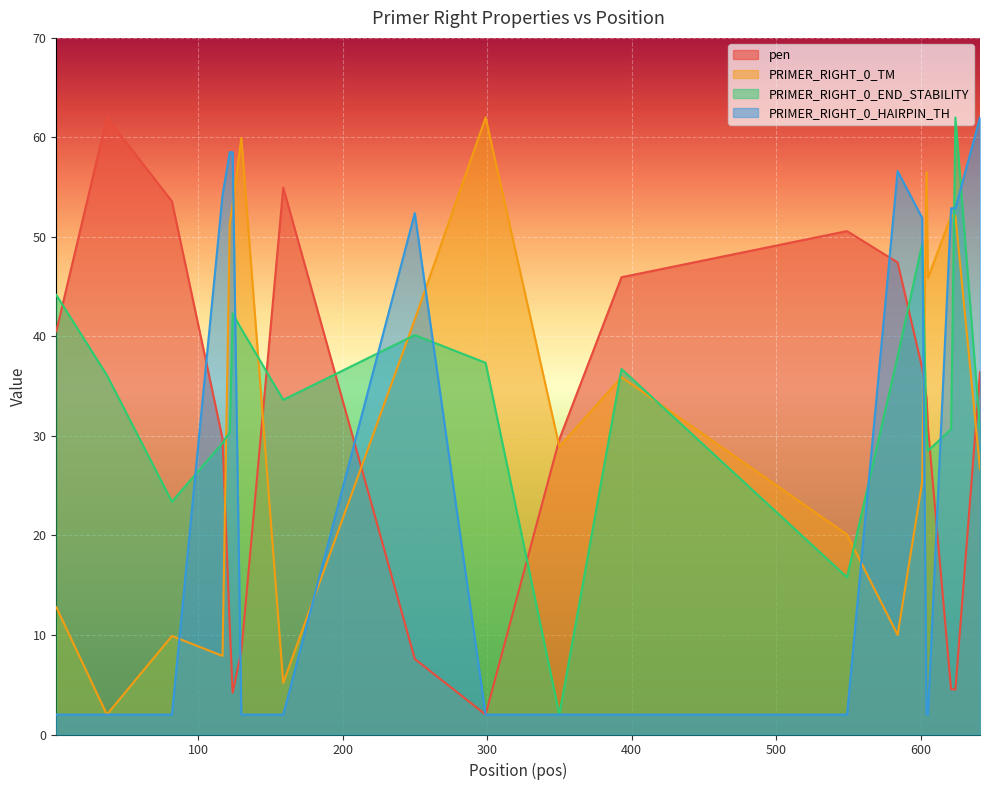

At which label is PRIMER_RIGHT_0_END_STABILITY closest to 31?

621